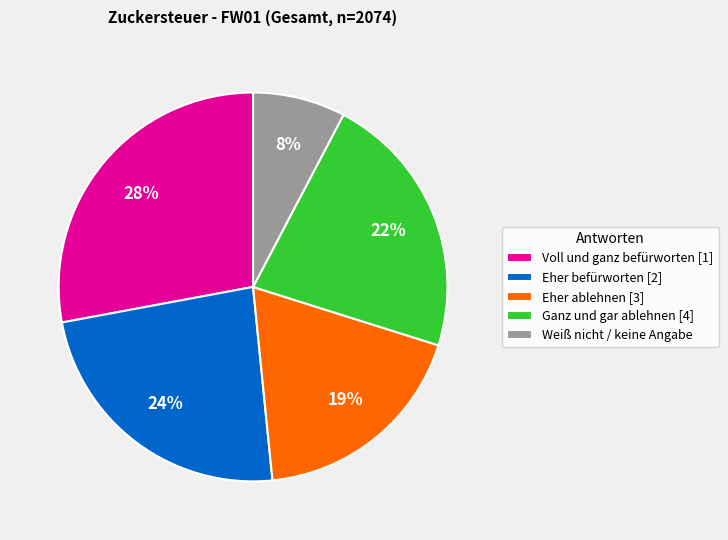

To the nearest percent, what is the average slice percentage?

20%